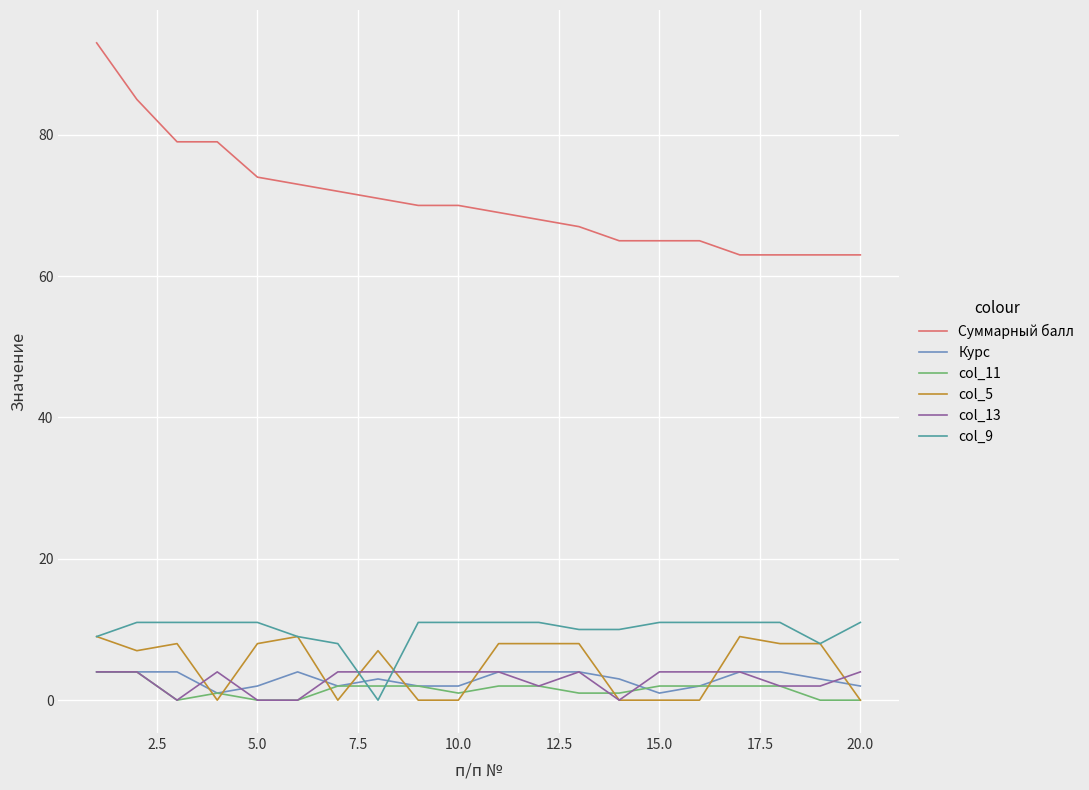

Which series has the widest spread of values?

Суммарный балл